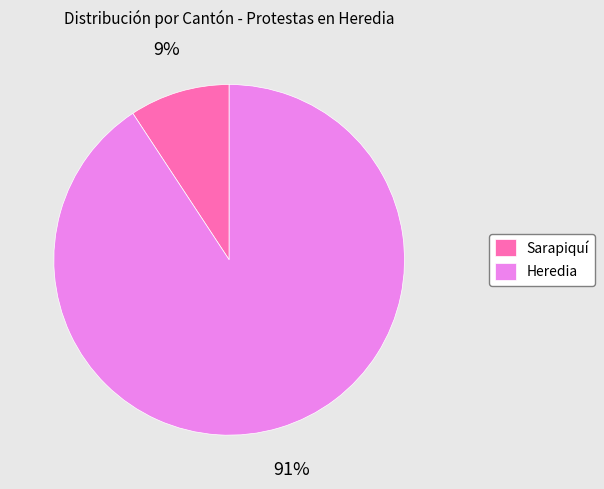

Count the number of slices in the pie.

2